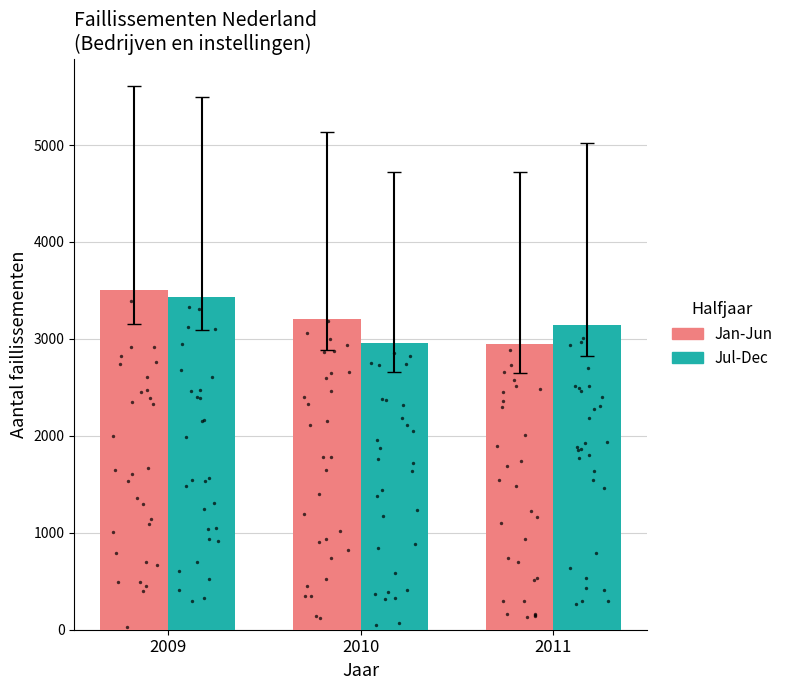

At which category is the sum across all series the highest?

2009